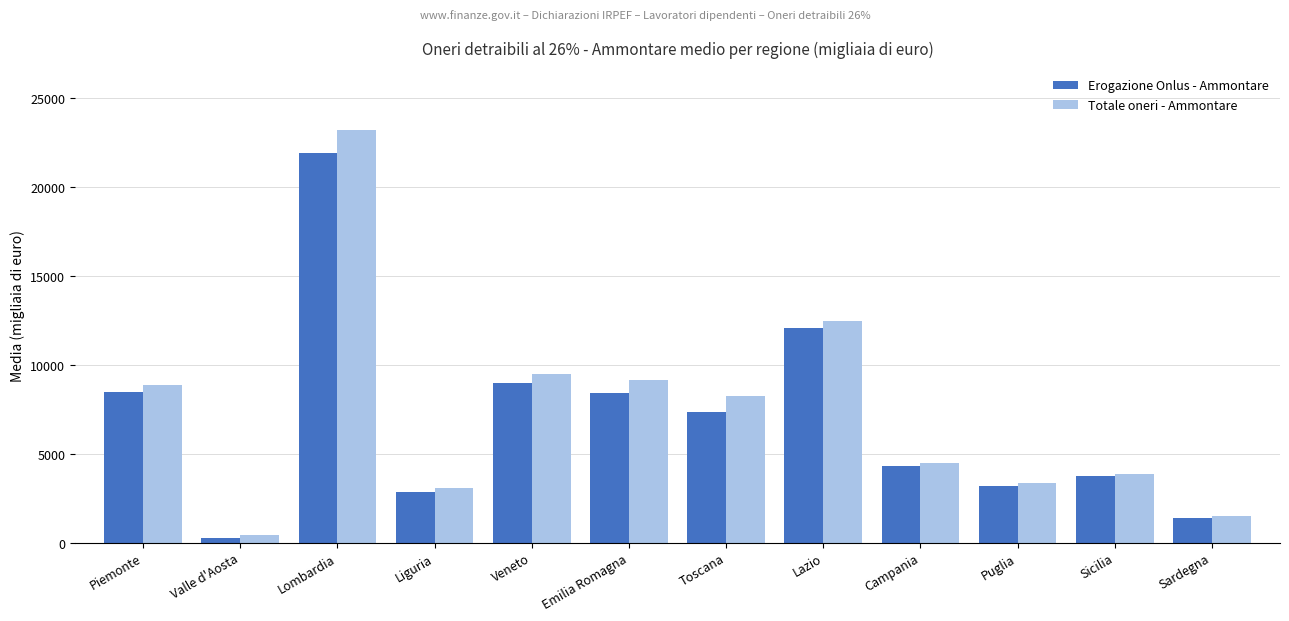

What is the sum of the Erogazione Onlus - Ammontare values at Sicilia and Puglia?

6926